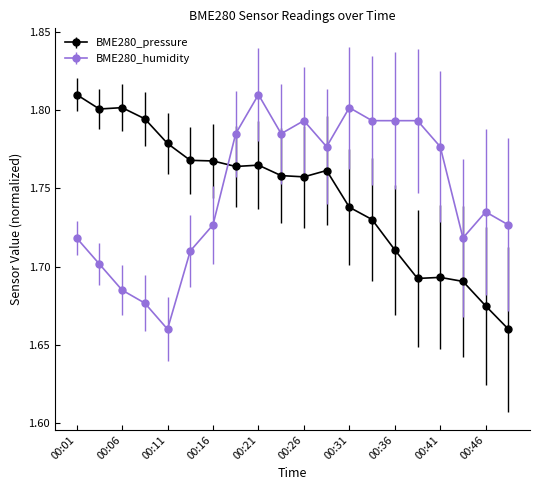

What is the sum of all BME280_humidity values?

35.0